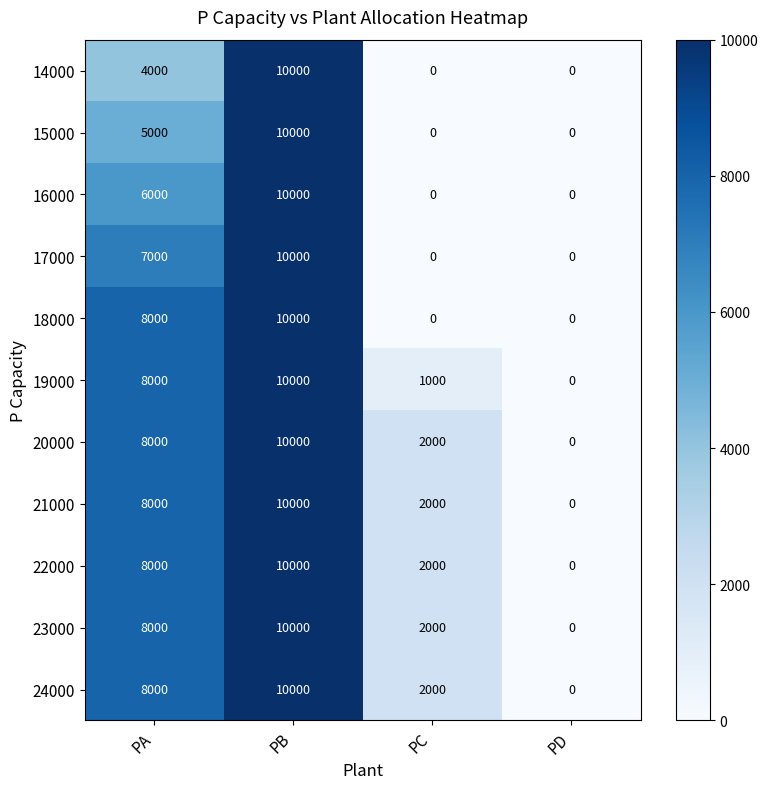

Is the value of 17000 at PA greater than the value of 15000 at PB?

No